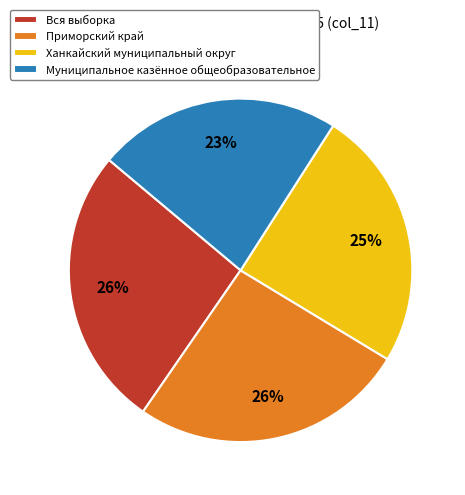

How many segments does this pie chart have?

4